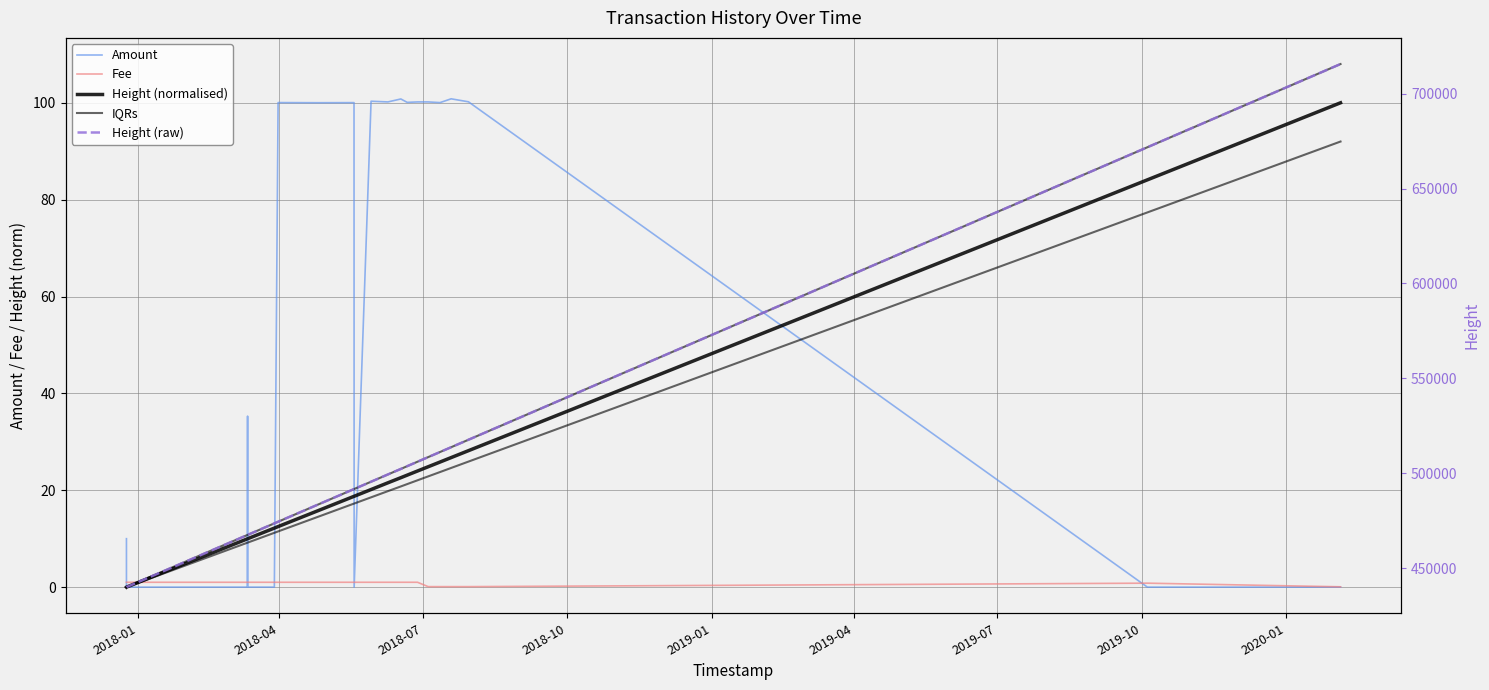

Reading left to right, transcribe all the data shown in this chart.

Amount: 10.0	0.0	0.0	0.0	0.0	35.3	0.0	0.0	100.0	100.0	100.0	0.0	100.3	100.2	100.8	100.1	100.2	100.2	100.0	100.8	100.2	0.0	0.0
Fee: 1.0	1.0	1.0	1.0	1.0	1.0	1.0	1.0	1.0	1.0	1.0	1.0	1.0	1.0	1.0	1.0	1.0	0.1	0.1	0.1	0.1	0.8	0.1
Height (normalised): 0.0	0.0	0.0	0.0	10.0	10.0	10.0	12.2	12.5	15.8	18.7	18.8	20.2	21.5	22.6	23.1	24.0	24.9	25.8	26.7	28.2	84.1	100.0
IQRs: 0.0	0.0	0.0	0.0	9.2	9.2	9.2	11.2	11.5	14.5	17.2	17.3	18.5	19.8	20.8	21.3	22.1	22.9	23.8	24.6	25.9	77.4	92.0
Height (raw): 439933.0	439934.0	439936.0	439941.0	467432.0	467461.0	467470.0	473538.0	474398.0	483490.0	491630.0	491650.0	495496.0	499324.0	502241.0	503699.0	506049.0	508454.0	511142.0	513678.0	517615.0	671802.0	715671.0